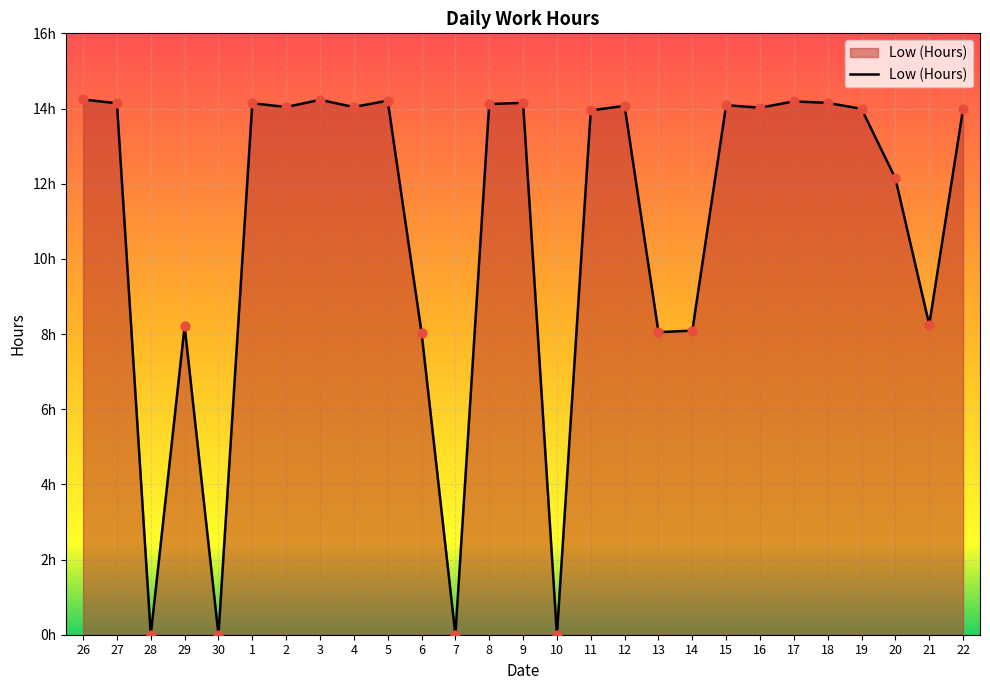

Between 27 and 15, which is larger?

27